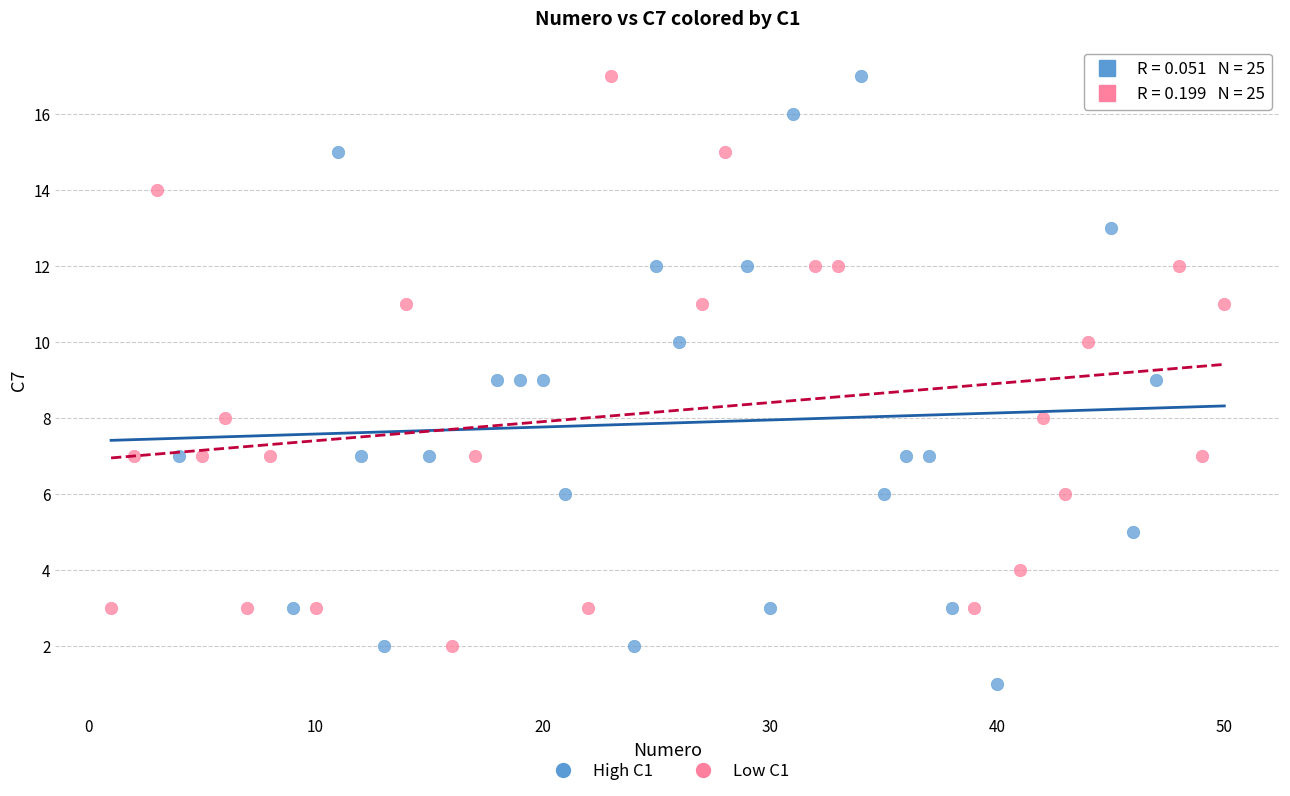

What are all the series names shown in the legend?

High C1, Low C1